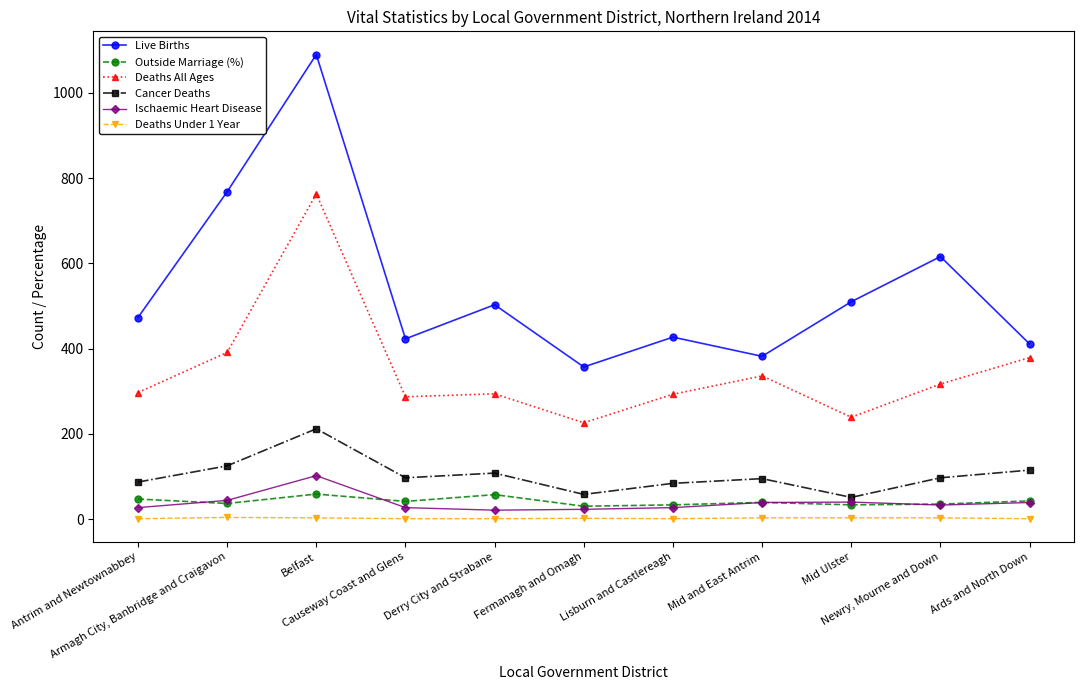

What are all the series names shown in the legend?

Live Births, Outside Marriage (%), Deaths All Ages, Cancer Deaths, Ischaemic Heart Disease, Deaths Under 1 Year